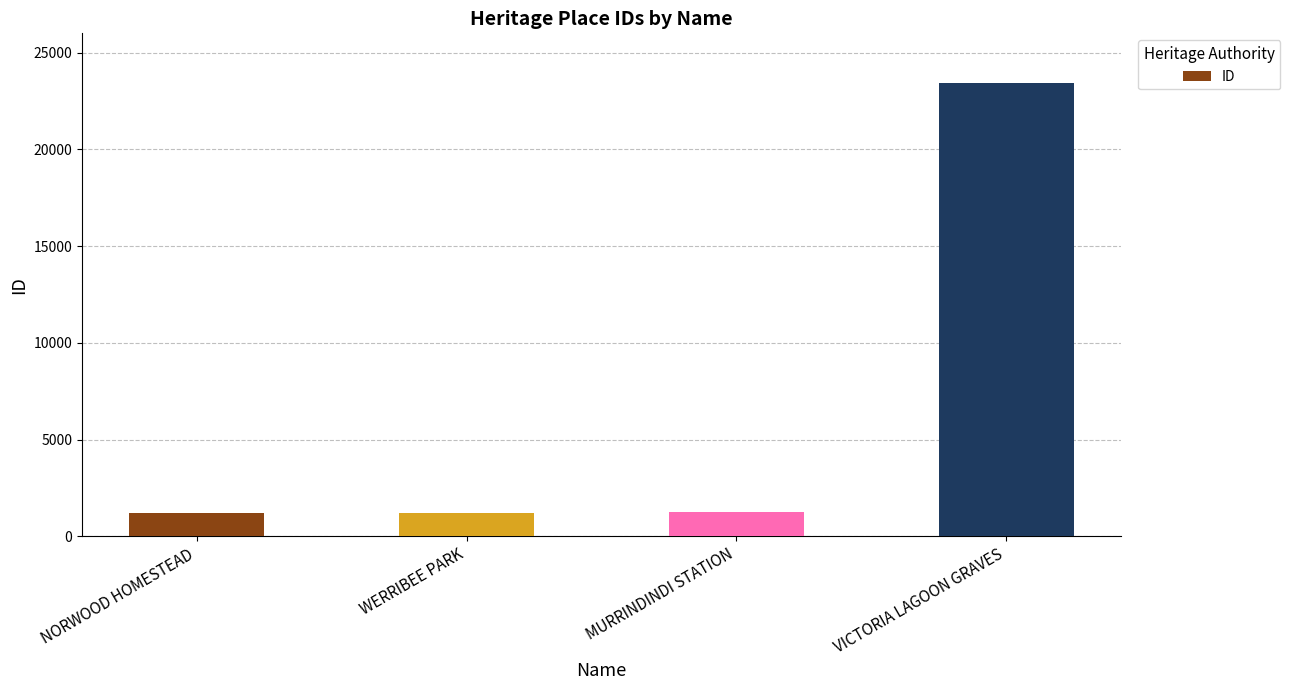

What is the difference between the maximum and minimum values?

22222